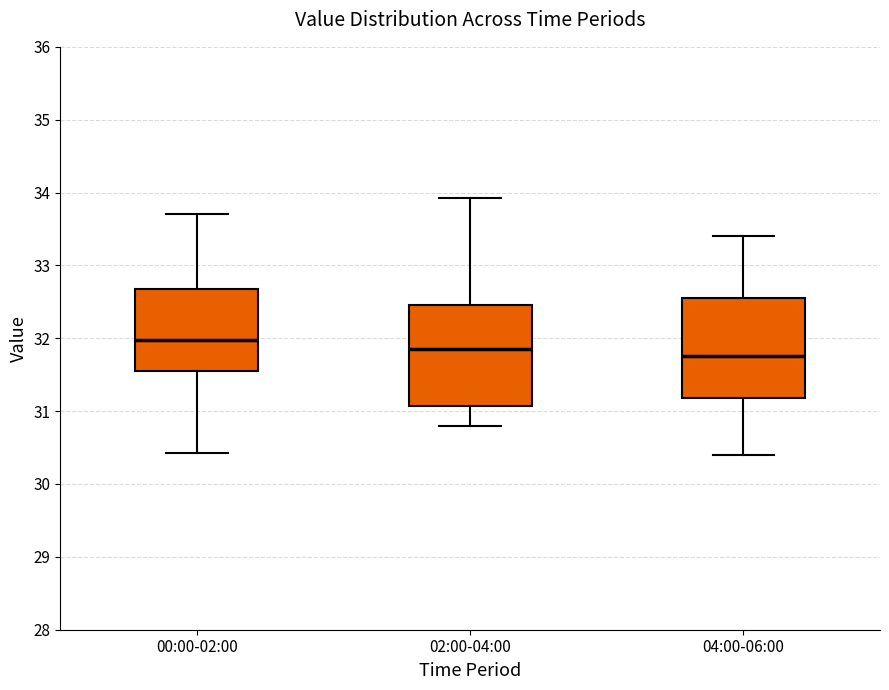

Reading left to right, read every box against the y-axis: the position of its median line, the range the box covers, and the ends of its whiskers. The values are not printed on the chart, so give them approximately, as read against the axis.

00:00-02:00: median 32.0, box 31.6 to 32.7, whiskers 30.4 to 33.7
02:00-04:00: median 31.9, box 31.1 to 32.5, whiskers 30.8 to 33.9
04:00-06:00: median 31.8, box 31.2 to 32.6, whiskers 30.4 to 33.4